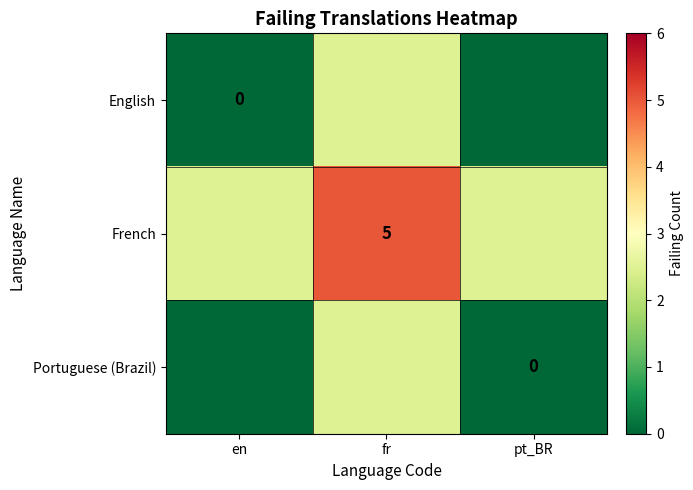

The value of French at fr is 7.6. True or false?

False